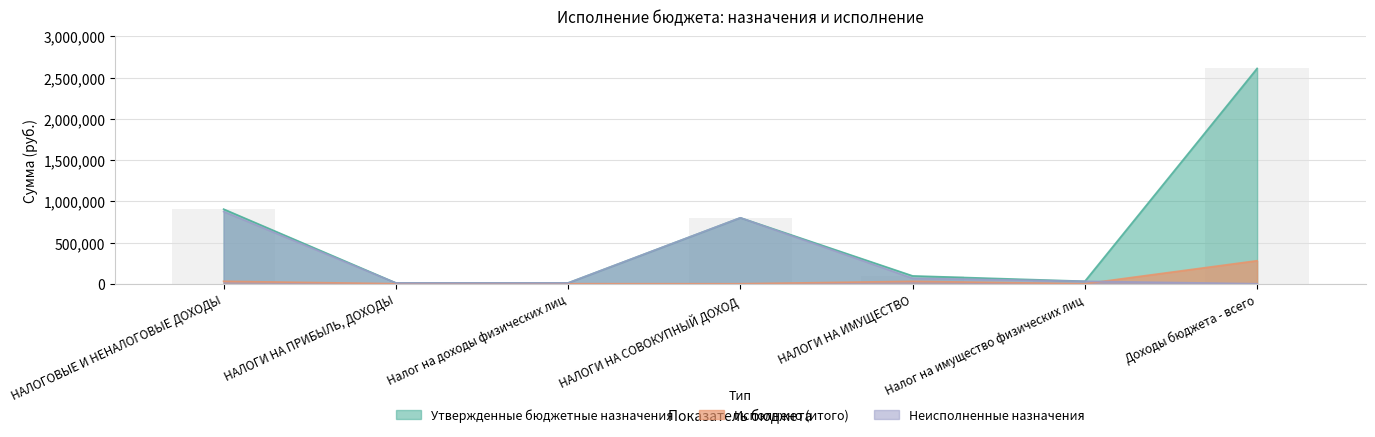

Where does the Утвержденные бюджетные назначения series first go above 95000?

НАЛОГОВЫЕ И НЕНАЛОГОВЫЕ ДОХОДЫ